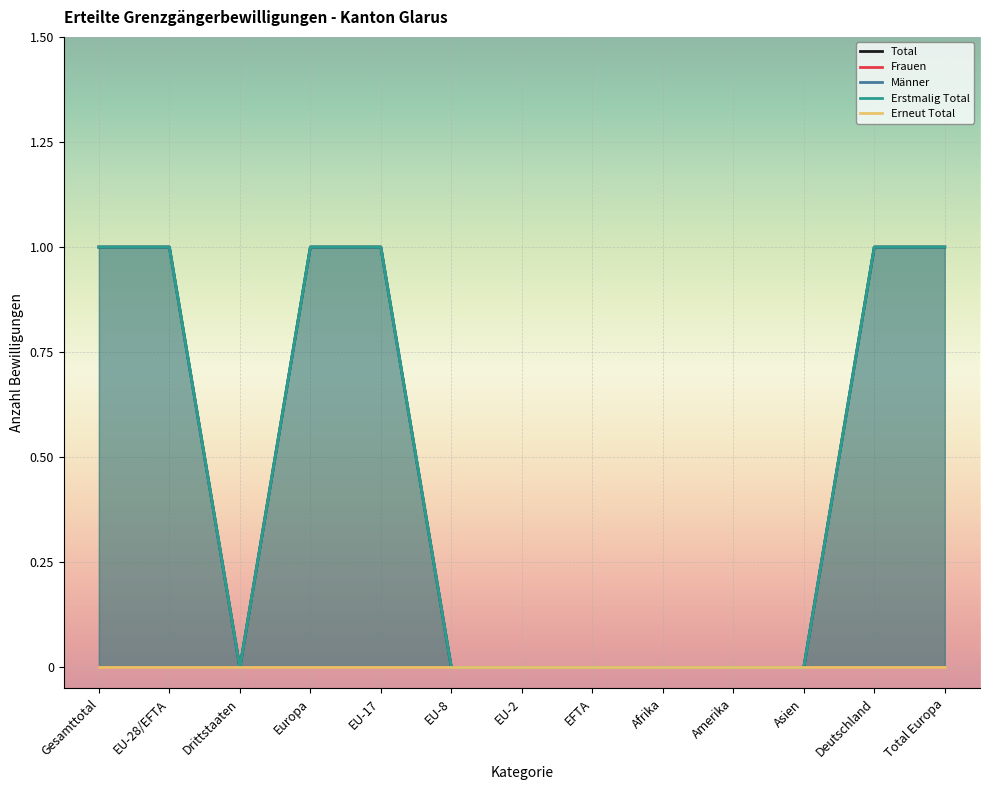

Reading left to right, list all the values displayed in this chart.

Total: Gesamttotal=1	EU-28/EFTA=1	Drittstaaten=0	Europa=1	EU-17=1	EU-8=0	EU-2=0	EFTA=0	Afrika=0	Amerika=0	Asien=0	Deutschland=1	Total Europa=1
Männer: Gesamttotal=1	EU-28/EFTA=1	Drittstaaten=0	Europa=1	EU-17=1	EU-8=0	EU-2=0	EFTA=0	Afrika=0	Amerika=0	Asien=0	Deutschland=1	Total Europa=1
Erstmalig Total: Gesamttotal=1	EU-28/EFTA=1	Drittstaaten=0	Europa=1	EU-17=1	EU-8=0	EU-2=0	EFTA=0	Afrika=0	Amerika=0	Asien=0	Deutschland=1	Total Europa=1